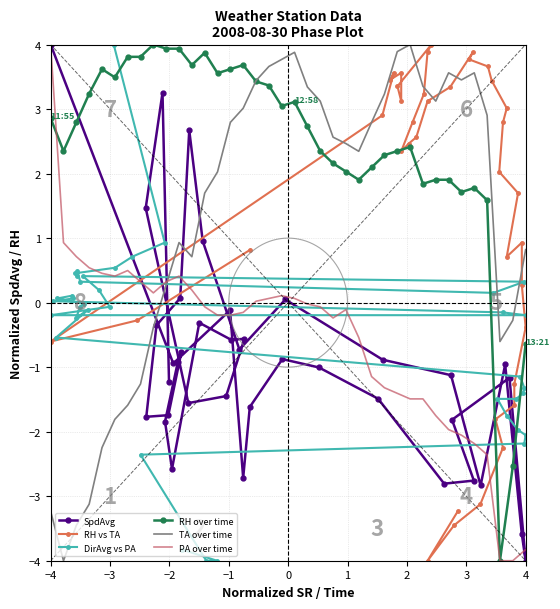

At which label does SpdAvg reach its minimum?

4